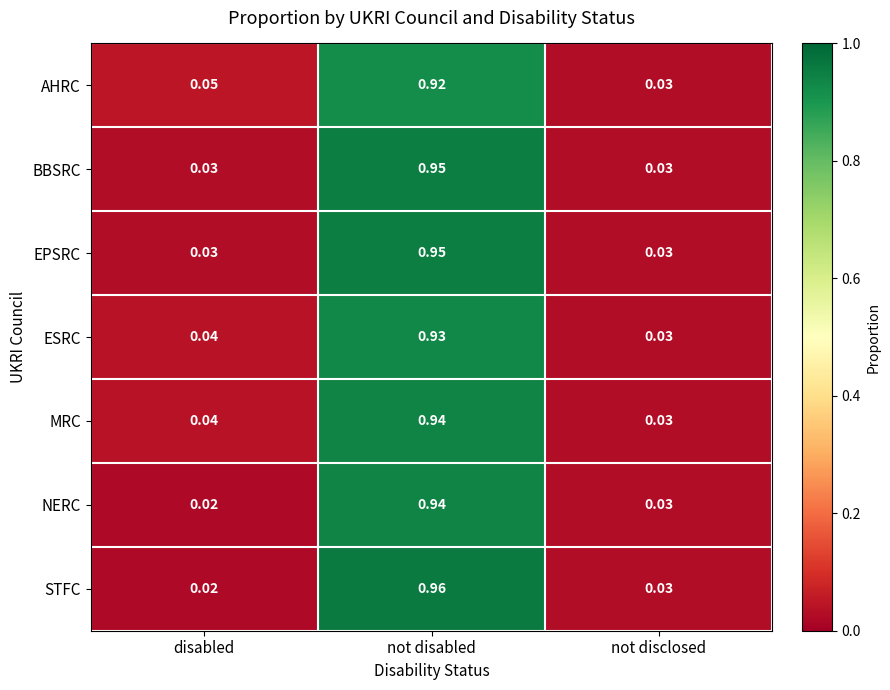

At which label does AHRC reach its minimum?

not disclosed